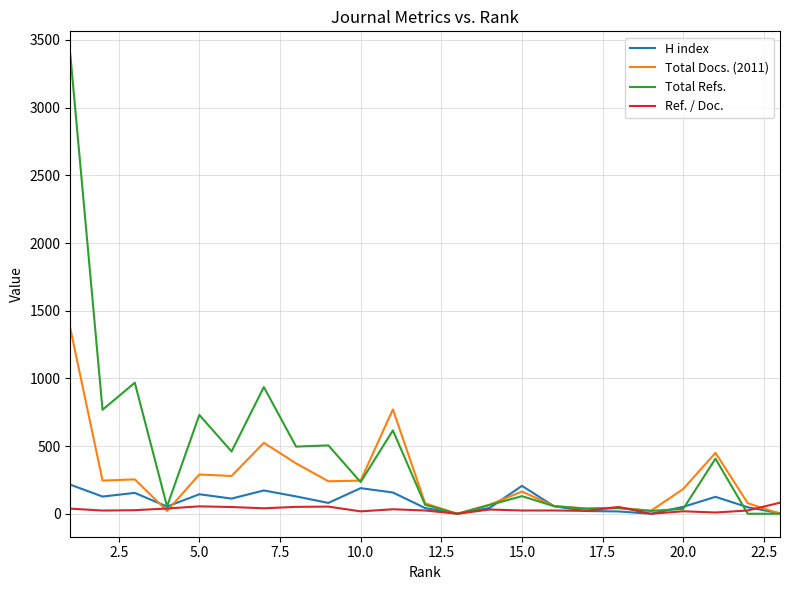

Which series has the largest total across all categories?

Total Refs.